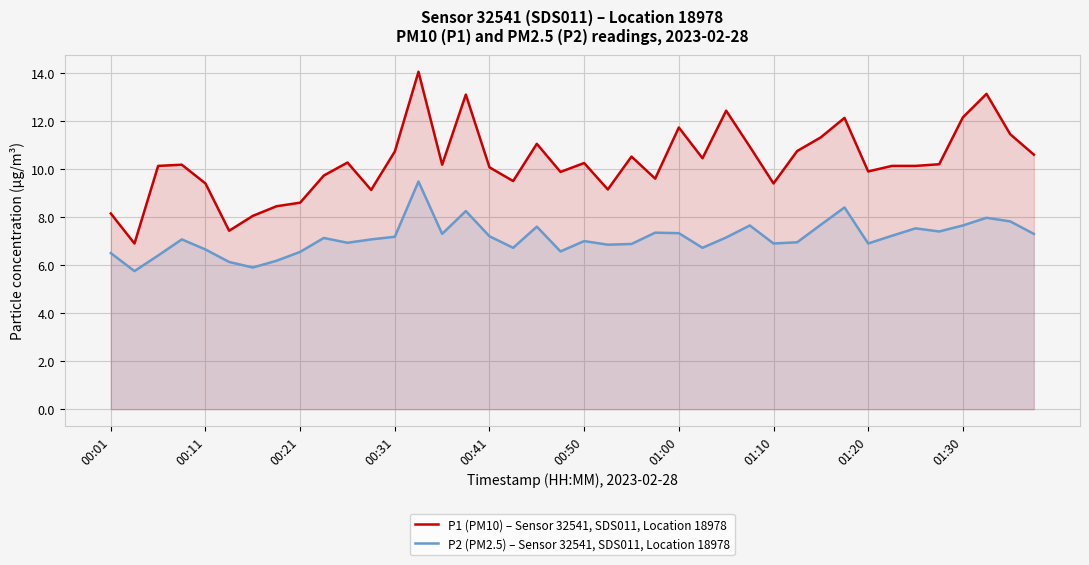

List the series in order of their peak value, highest first.

P1 (PM10) – Sensor 32541, SDS011, Location 18978, P2 (PM2.5) – Sensor 32541, SDS011, Location 18978